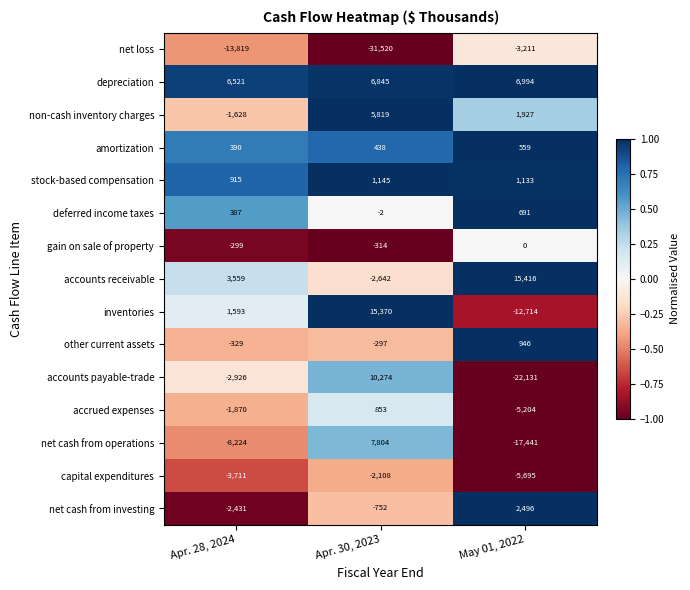

At which category is the sum across all series the highest?

Apr. 30, 2023